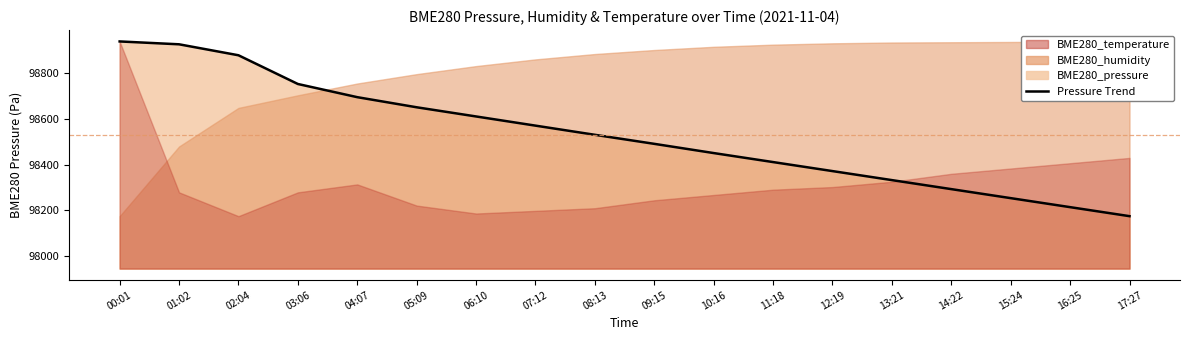

What is the sum of the values at 10:16 and 13:21?

196782.2